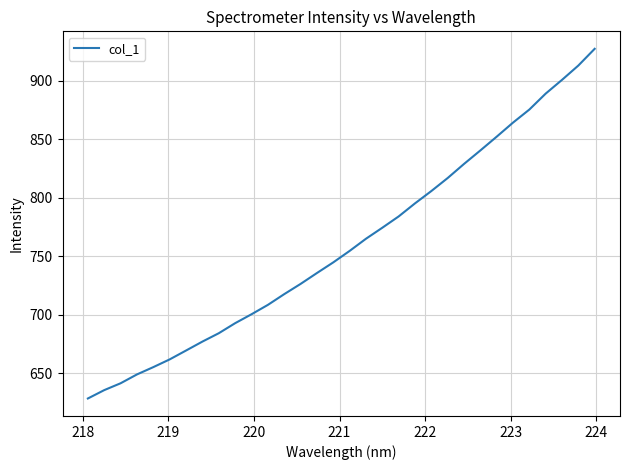

What is the smallest value displayed?

628.3